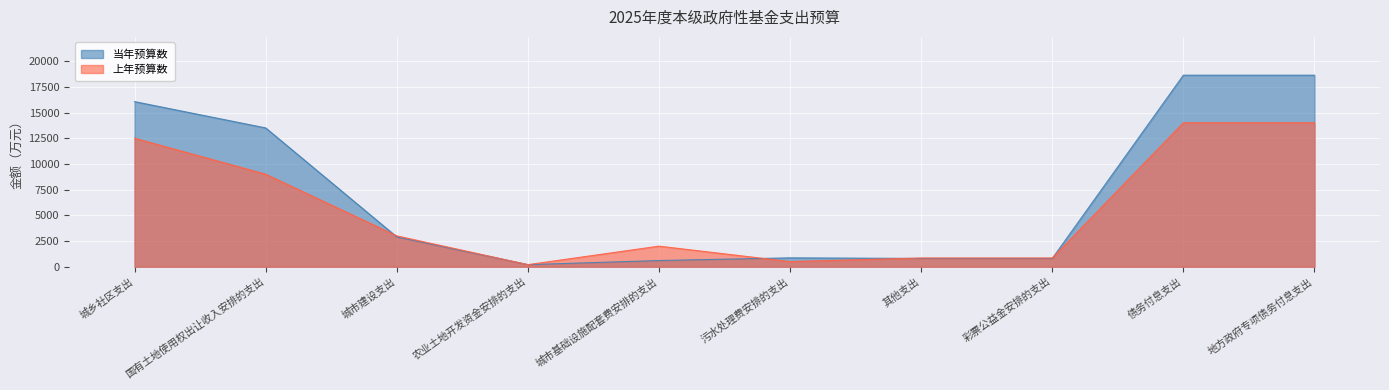

Reading left to right, extract all data points from this chart.

当年预算数: 城乡社区支出=16064	国有土地使用权出让收入安排的支出=13504	城市建设支出=2900	农业土地开发资金安排的支出=200	城市基础设施配套费安排的支出=600	污水处理费安排的支出=860	其他支出=804	彩票公益金安排的支出=804	债务付息支出=18635	地方政府专项债务付息支出=18635
上年预算数: 城乡社区支出=12500	国有土地使用权出让收入安排的支出=9000	城市建设支出=3000	农业土地开发资金安排的支出=200	城市基础设施配套费安排的支出=2000	污水处理费安排的支出=500	其他支出=846	彩票公益金安排的支出=846	债务付息支出=14000	地方政府专项债务付息支出=14000